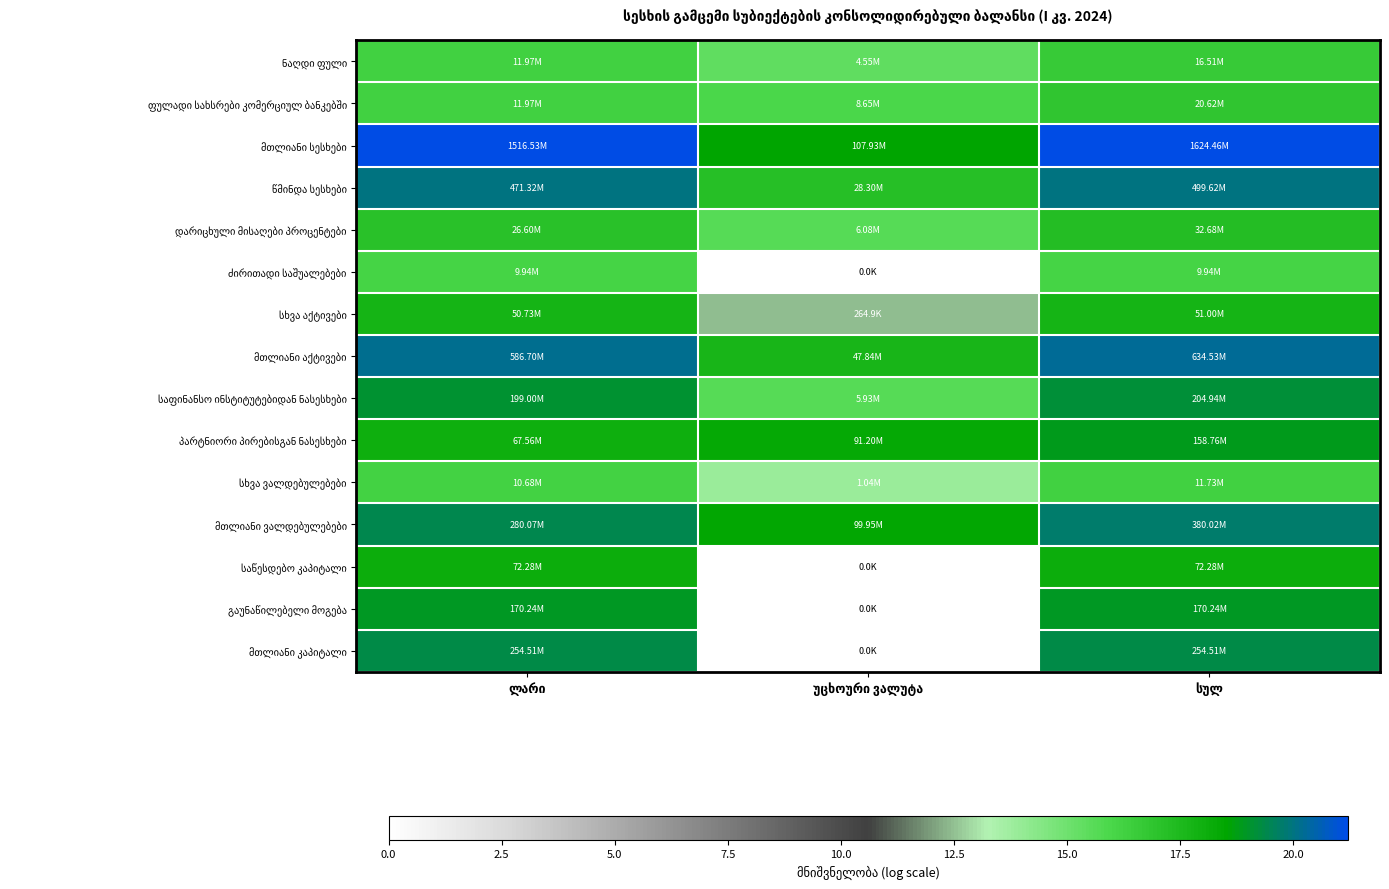

What is the maximum value shown in the chart?

21.2